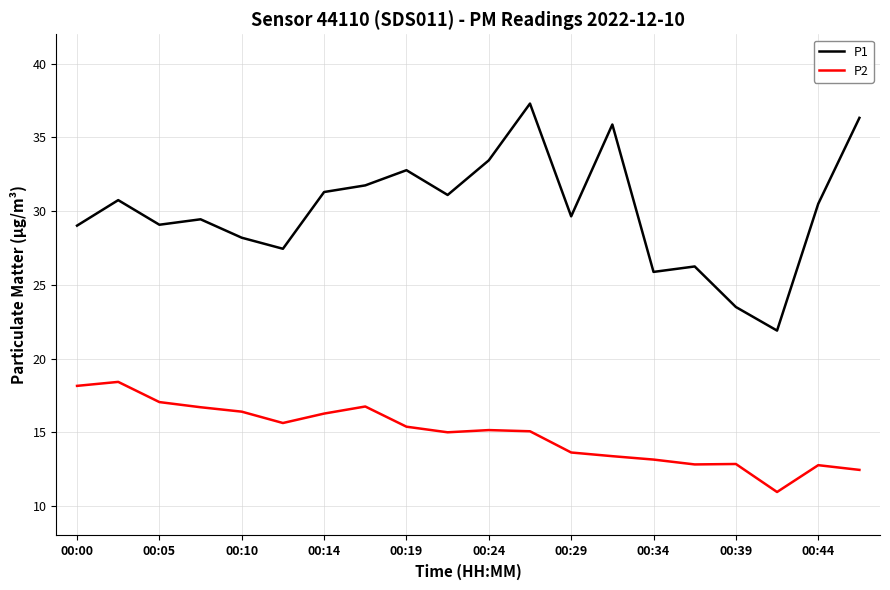

List the series in order of their peak value, lowest first.

P2, P1